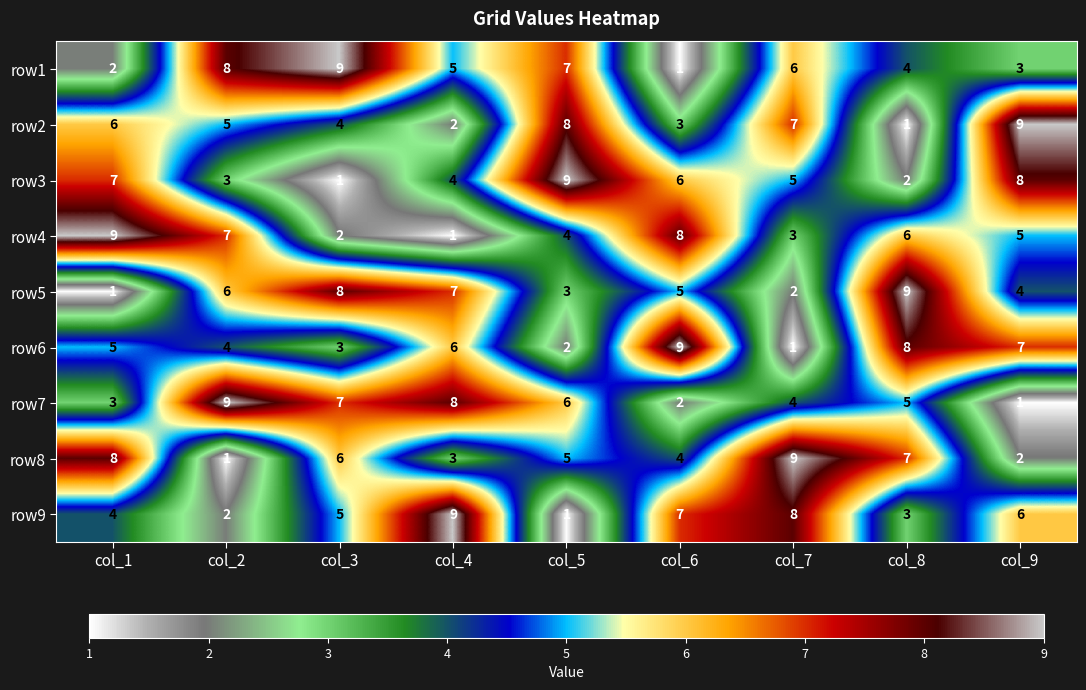

What is the difference between the maximum and minimum values in the row6 series?

8